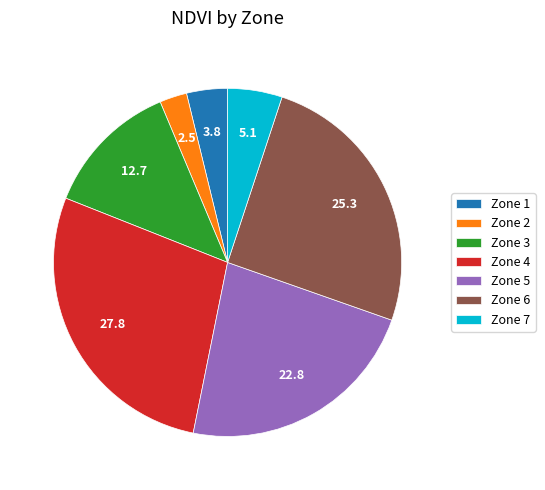

Rank the categories by value from highest to lowest.

Zone 4, Zone 6, Zone 5, Zone 3, Zone 7, Zone 1, Zone 2